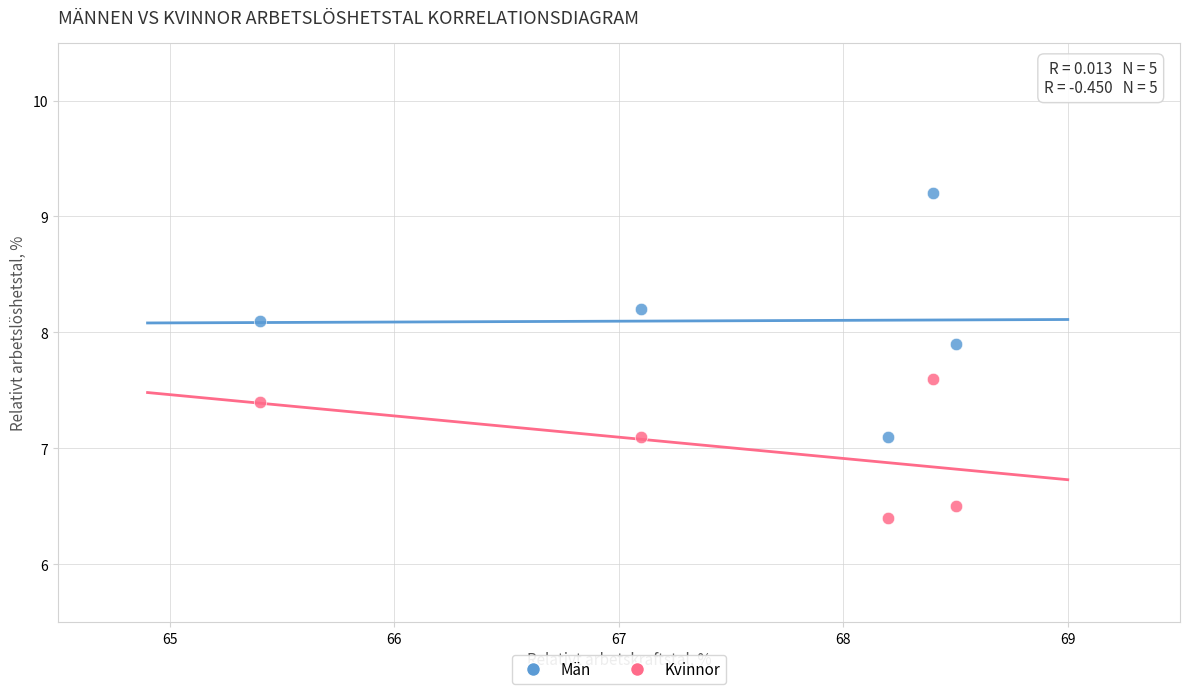

Which series has the widest spread of Y values?

Män